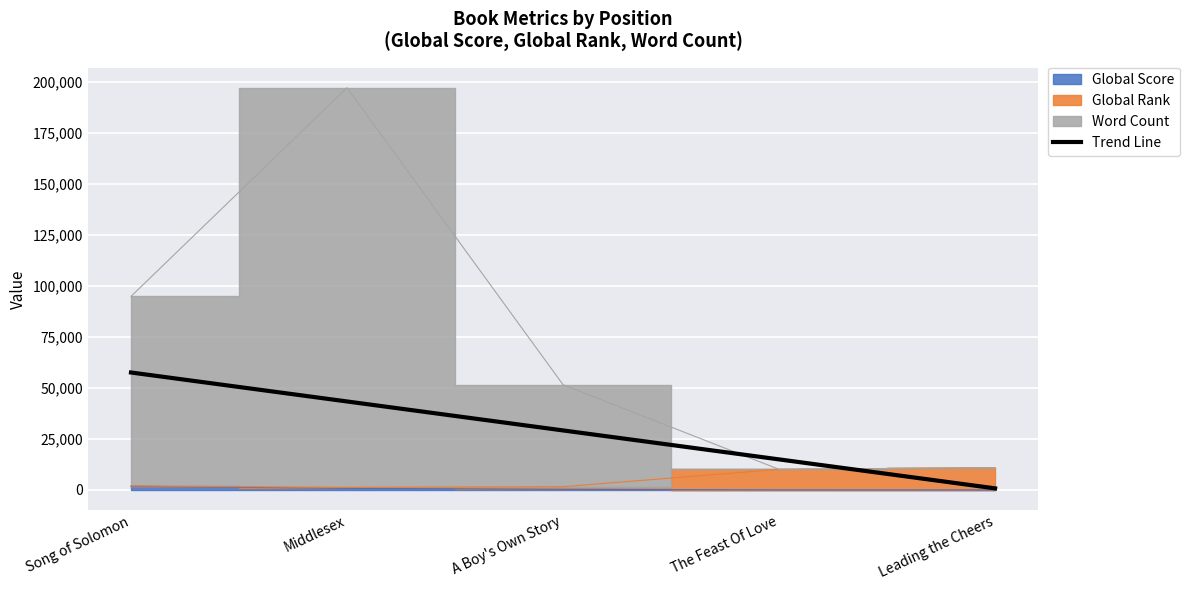

The value at Song of Solomon is 57581.5. True or false?

True